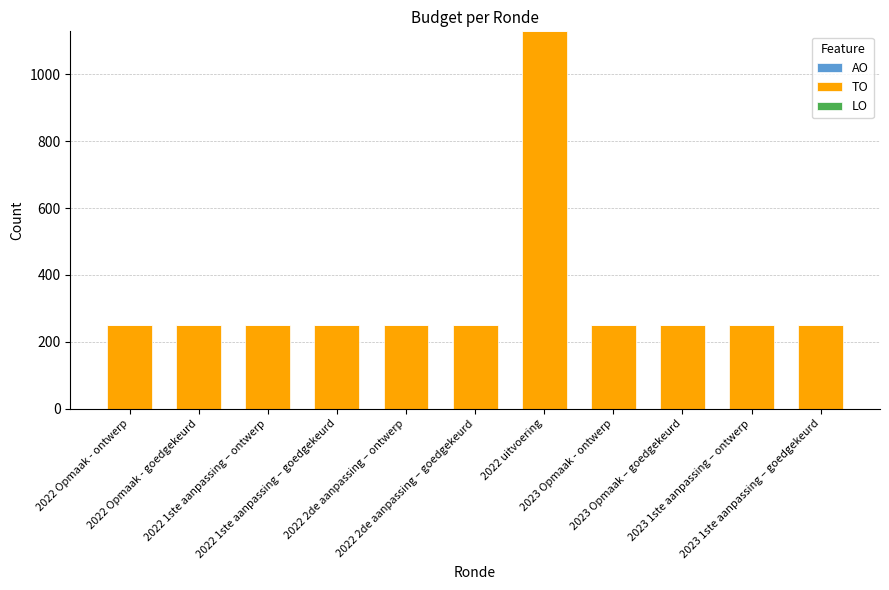

What is the smallest value displayed?

250